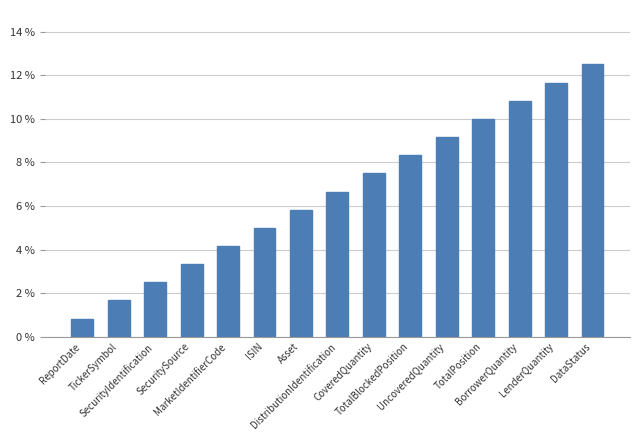

Between CoveredQuantity and TotalPosition, which is larger?

TotalPosition